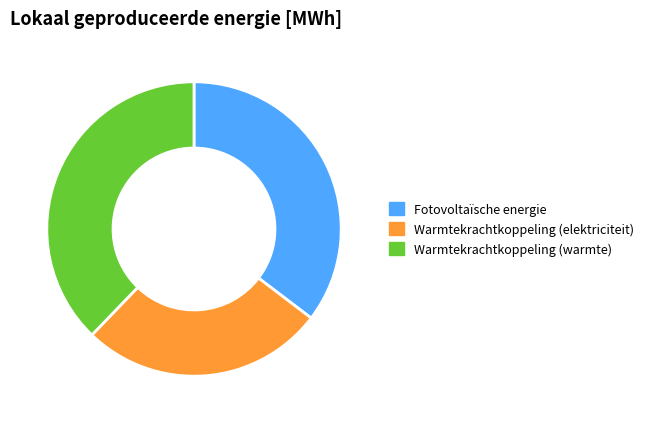

Is it true that Stadsverwarmingsinstallatie(s) is 0% of the pie?

True